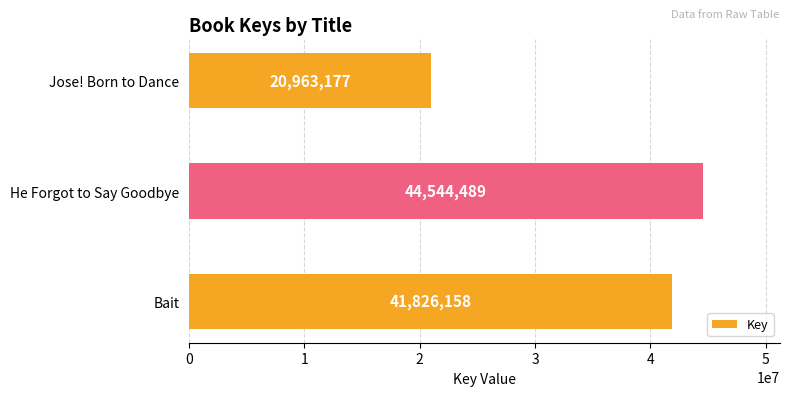

Is it true that the value at Jose! Born to Dance is 20963177?

True